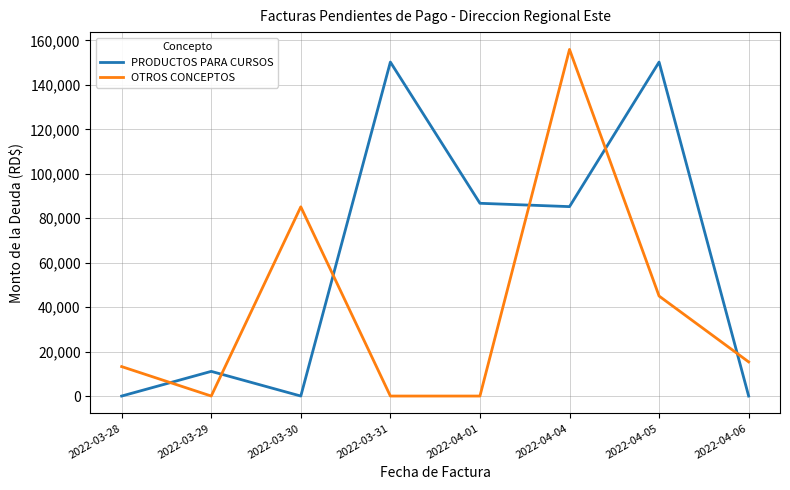

What is the average value of the OTROS CONCEPTOS series?

39341.3